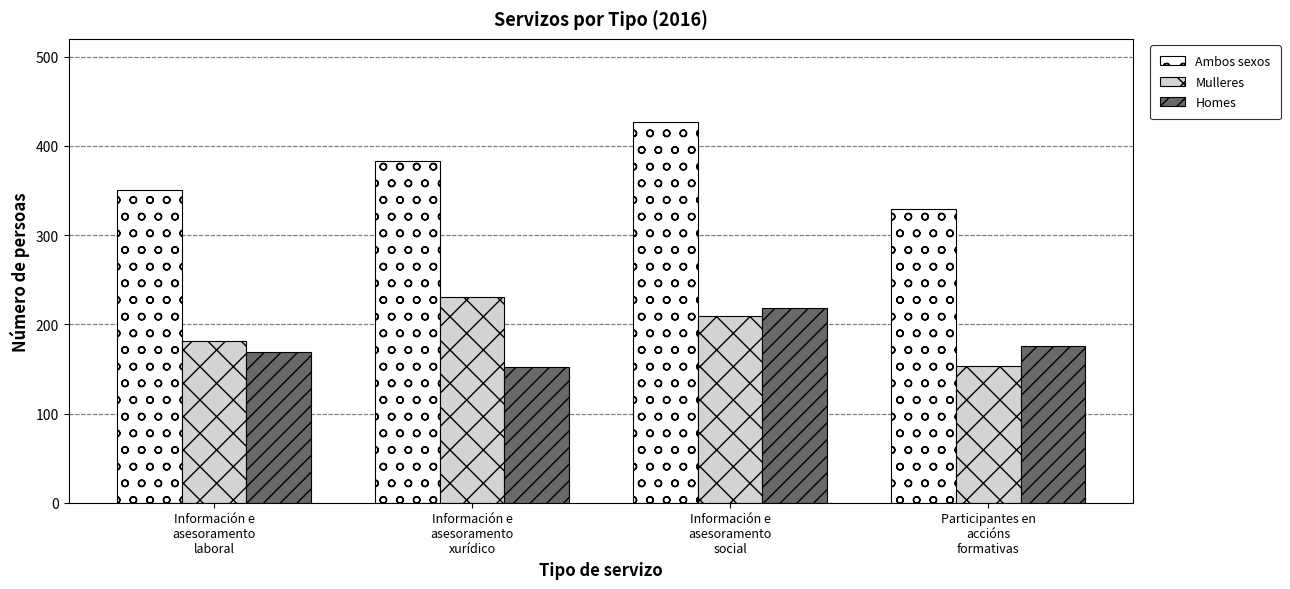

At which label is Ambos sexos closest to 378?

Información e
asesoramento
xurídico